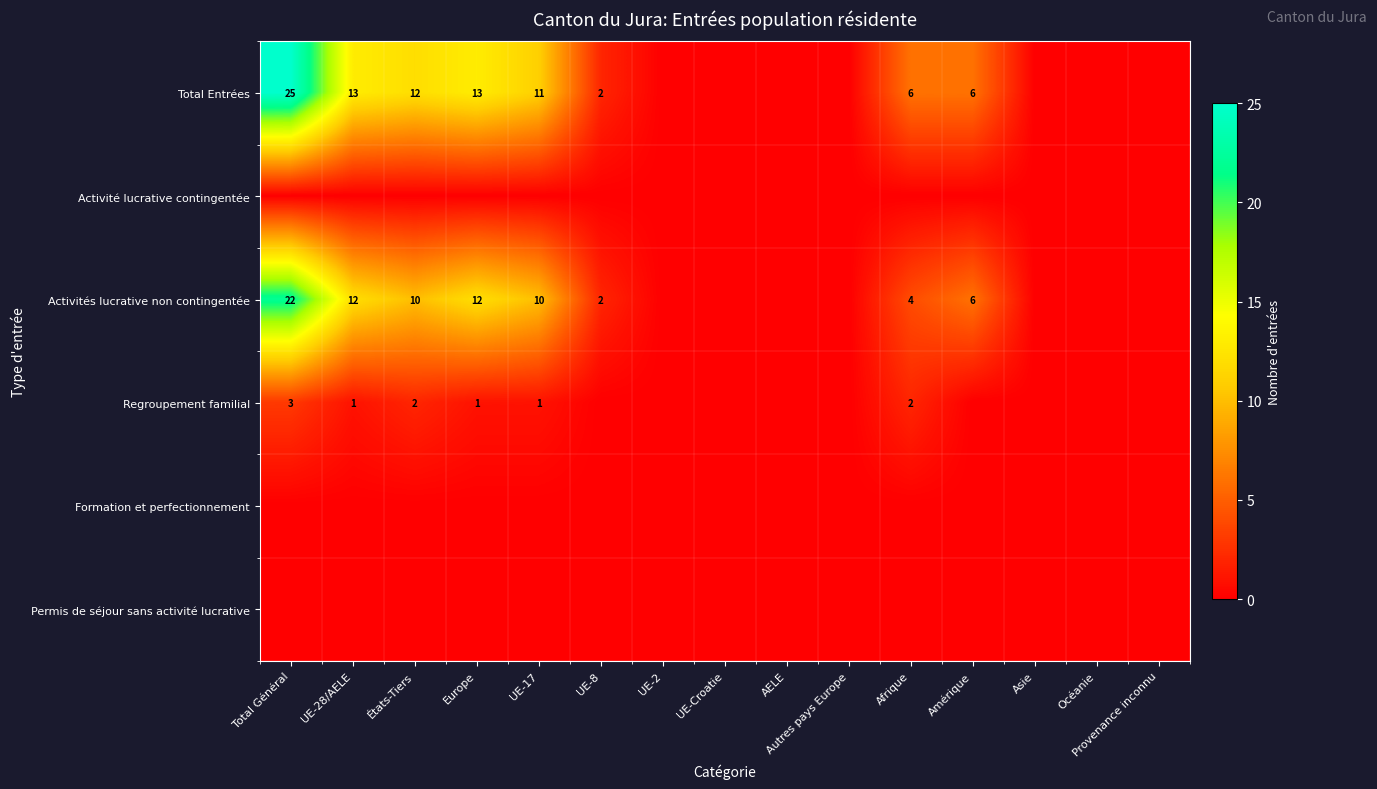

What is the greatest value displayed?

25